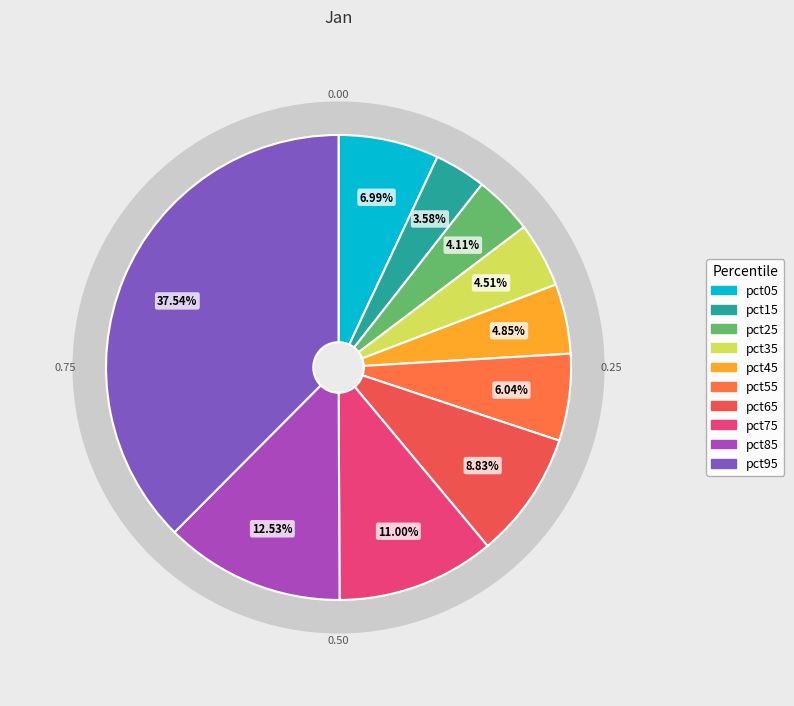

To the nearest percent, what is the difference between the pct75 and pct55 slice percentages?

5%